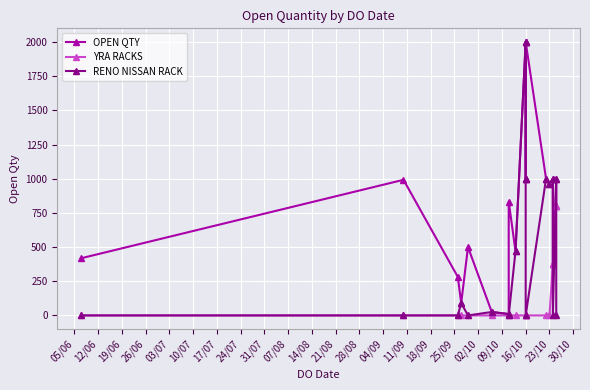

Reading right to left, transcribe all the data shown in this chart.

OPEN QTY: 800	1000	374	1000	964	1000	2000	2000	1000	2000	470	833	10	25	500	90	282	992	418
YRA RACKS: 800	800	374	374	0	0	0	0	0	0	0	0	0	0	0	0	0	0	0
RENO NISSAN RACK: 0	1000	0	1000	964	1000	0	1000	1000	2000	470	0	10	25	0	90	0	0	0